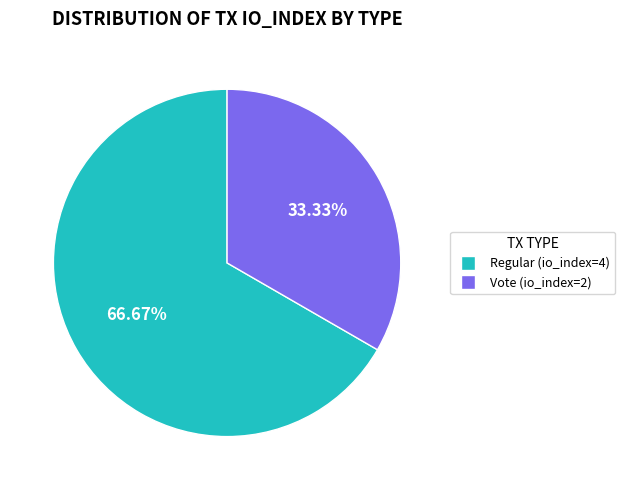

To the nearest percent, what portion does Vote (io_index=2) represent?

33%